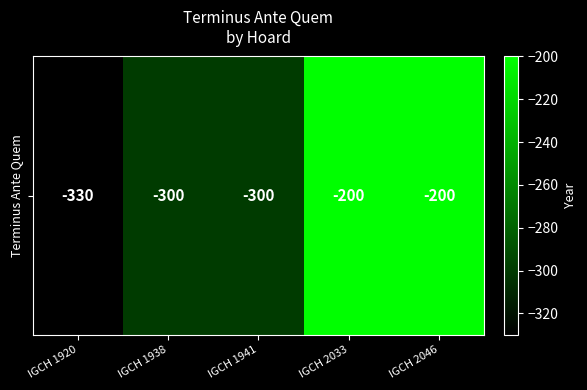

Which has a higher value, IGCH 1920 or IGCH 2046?

IGCH 2046